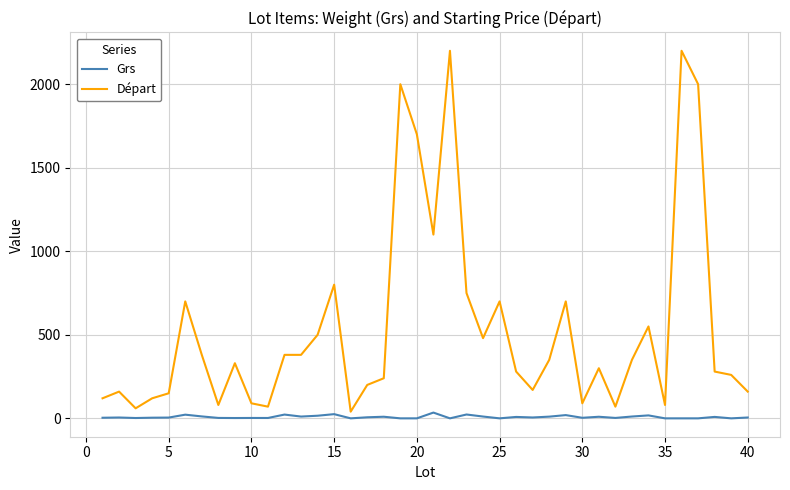

Count the number of data series in this chart.

2